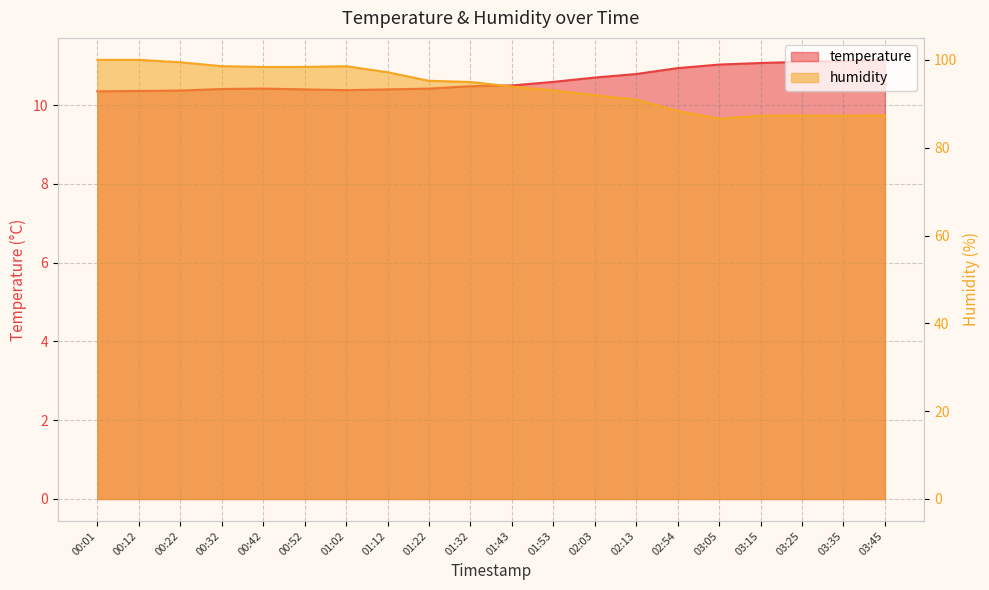

At which label is temperature closest to 10?

00:01